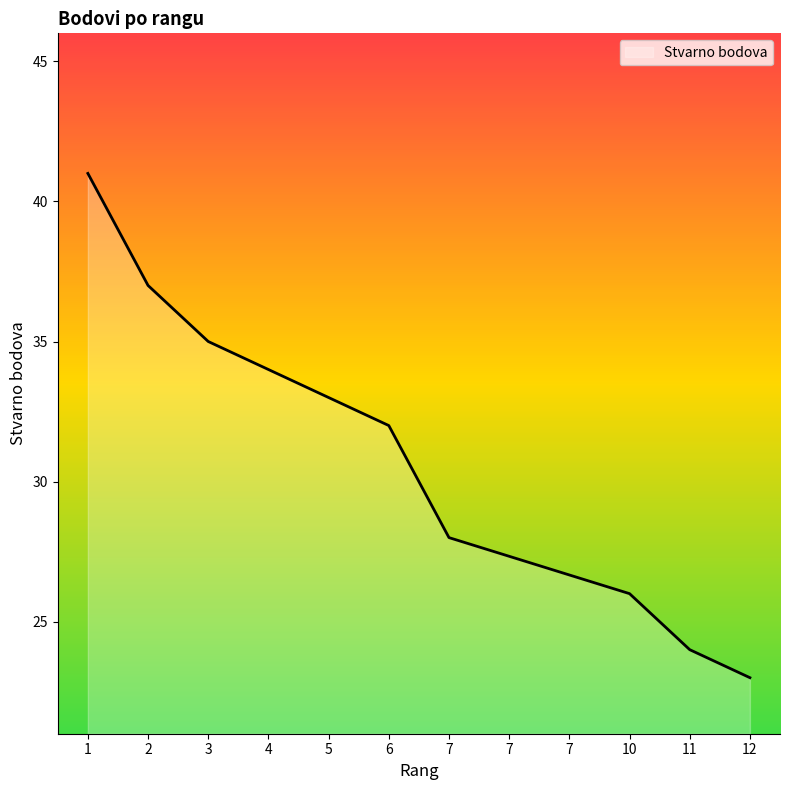

What value does the data have at 5?

33